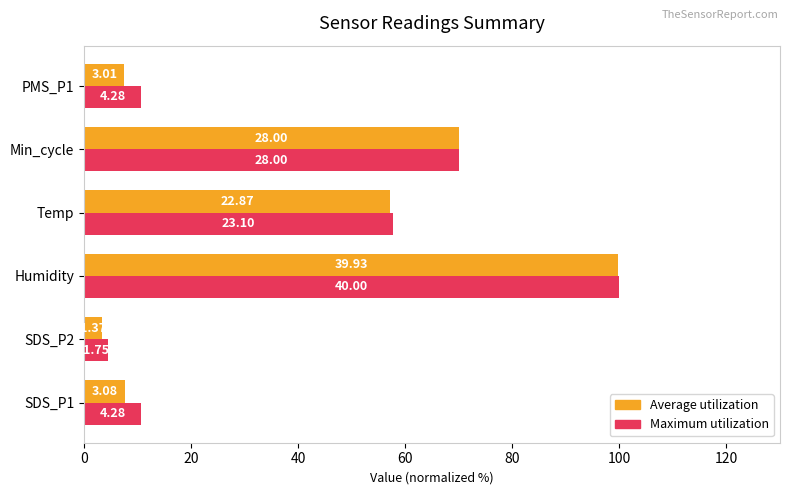

What are all the series names shown in the legend?

Average utilization, Maximum utilization